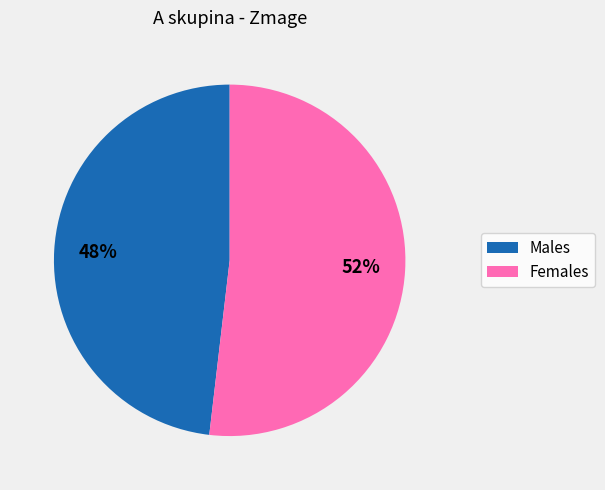

What is the majority slice?

Females